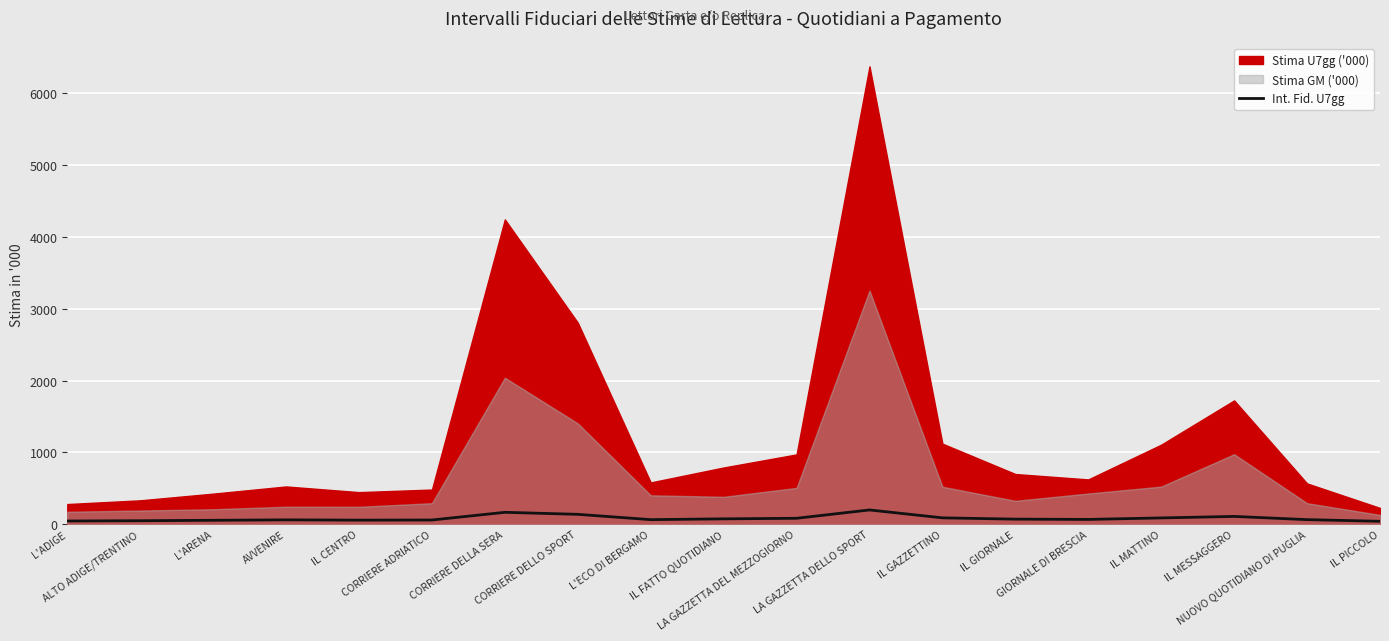

Rank the categories by value from lowest to highest.

IL PICCOLO, L'ADIGE, ALTO ADIGE/TRENTINO, L'ARENA, IL CENTRO, CORRIERE ADRIATICO, AVVENIRE, L'ECO DI BERGAMO, NUOVO QUOTIDIANO DI PUGLIA, GIORNALE DI BRESCIA, IL GIORNALE, IL FATTO QUOTIDIANO, LA GAZZETTA DEL MEZZOGIORNO, IL MATTINO, IL GAZZETTINO, IL MESSAGGERO, CORRIERE DELLO SPORT, CORRIERE DELLA SERA, LA GAZZETTA DELLO SPORT